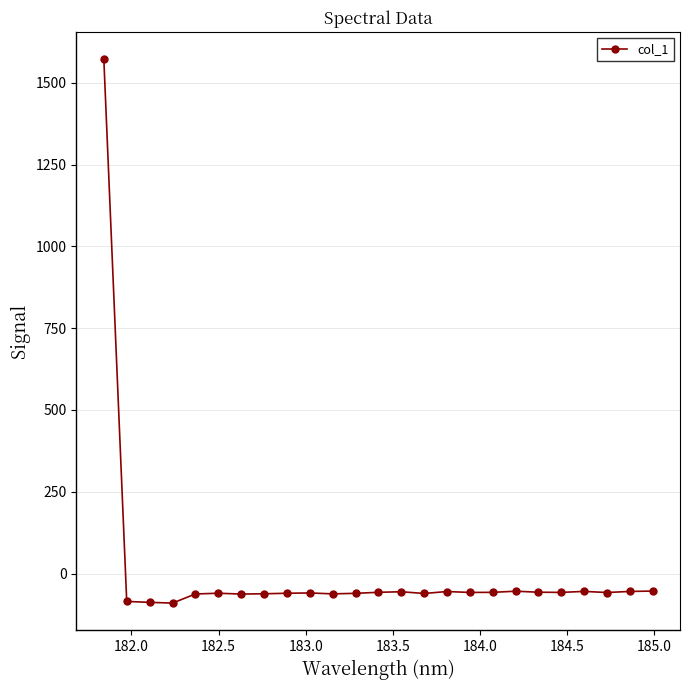

What is the smallest value displayed?

-90.3